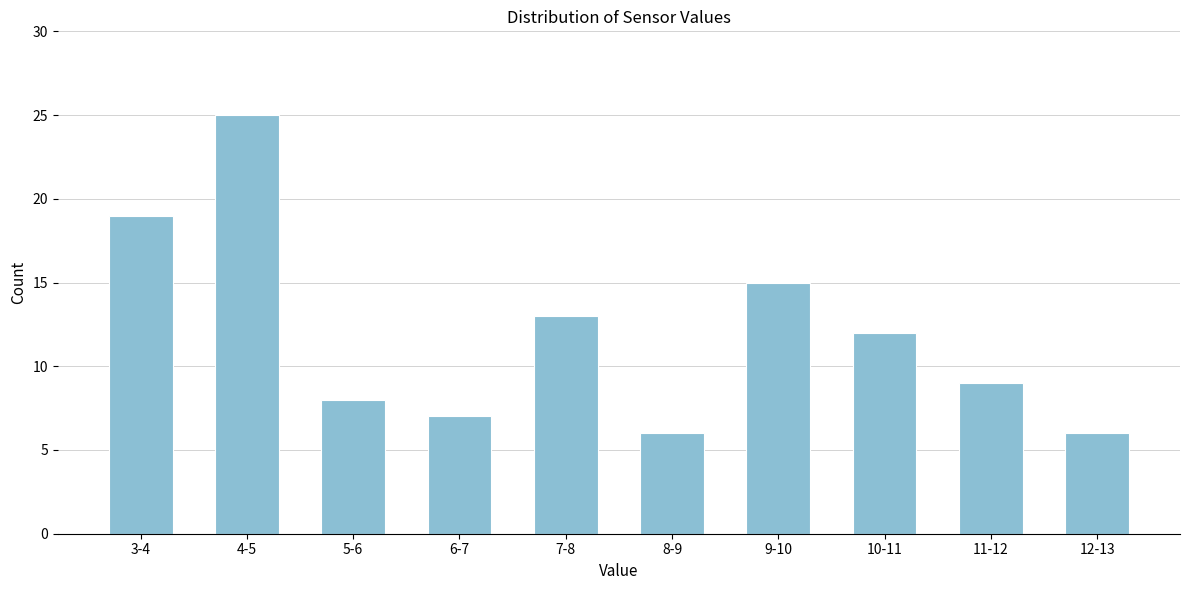

Reading right to left, what are all the values shown in this chart?

6	9	12	15	6	13	7	8	25	19